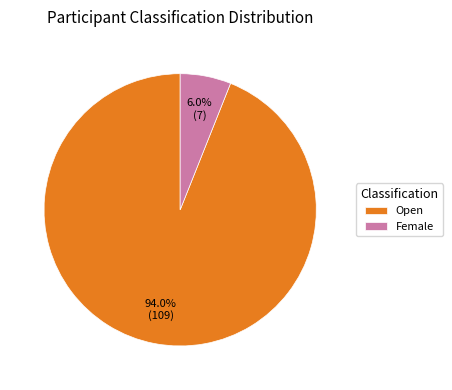

To the nearest percent, what portion does Female represent?

6%